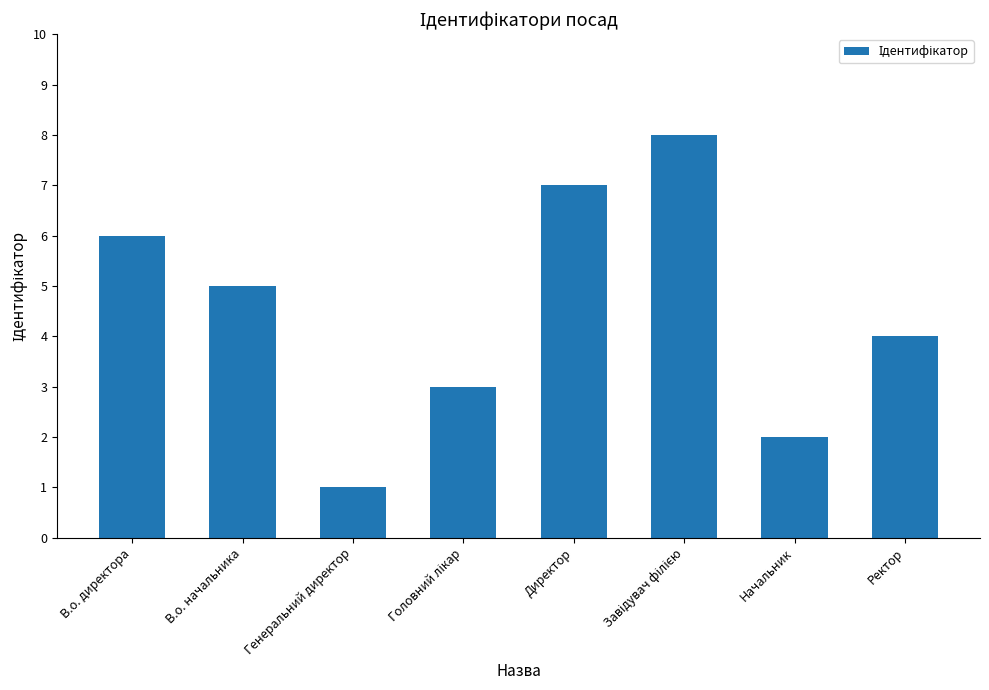

How many data points are less than 5?

4